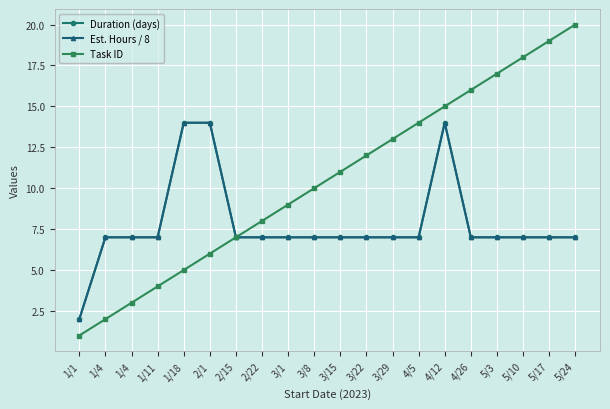

True or false: Duration (days) has more than 0 points higher than both neighbors.

True